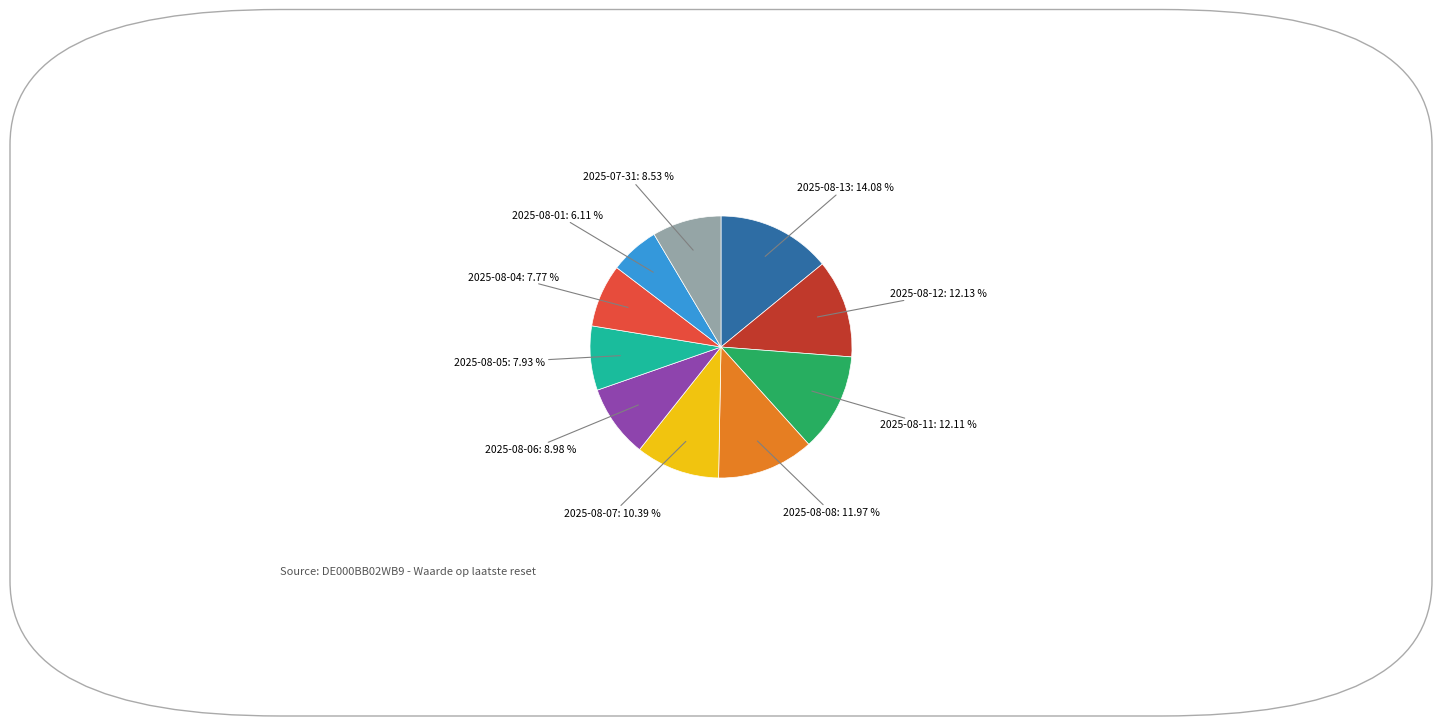

Is there a majority slice in this chart?

No